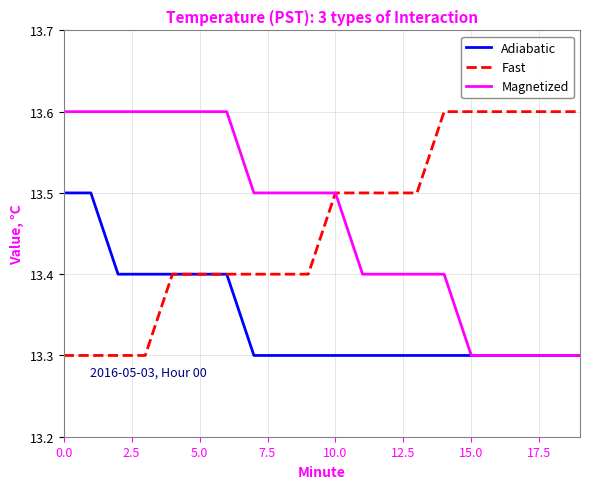

What is the minimum value shown in the chart?

13.3